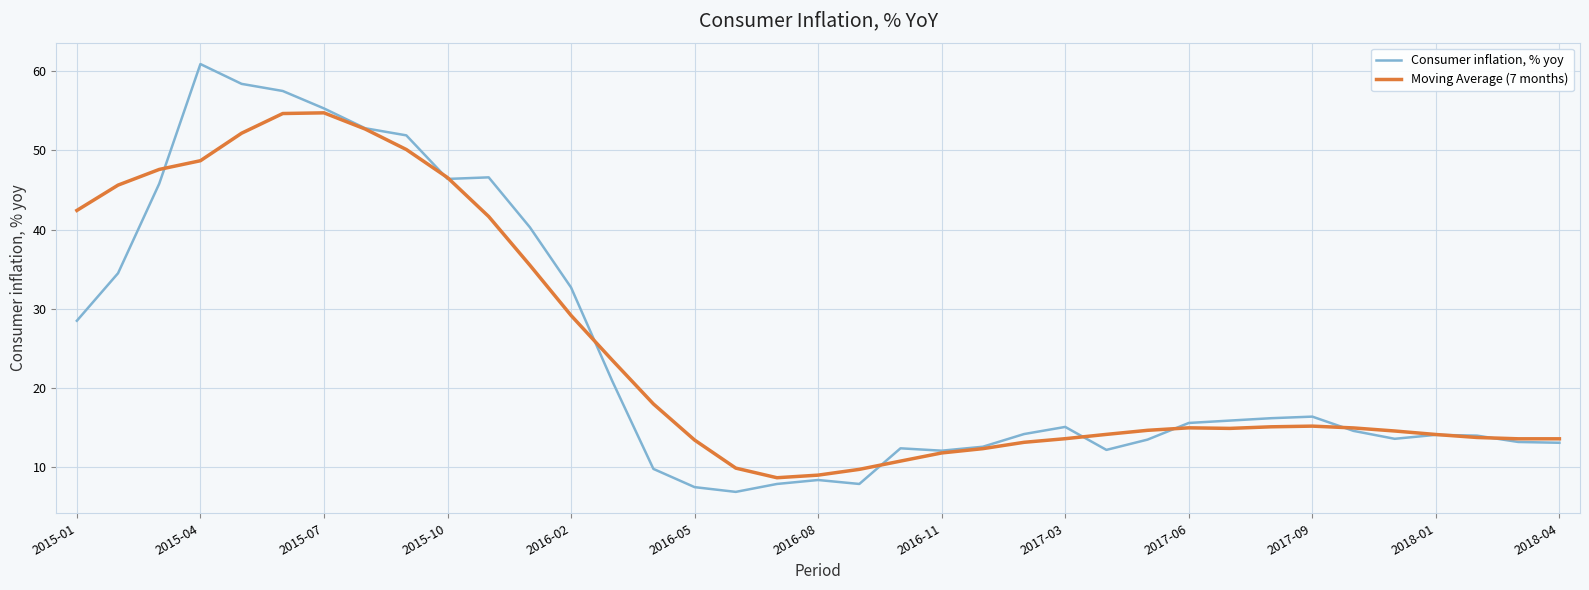

What is the greatest value displayed?

60.9